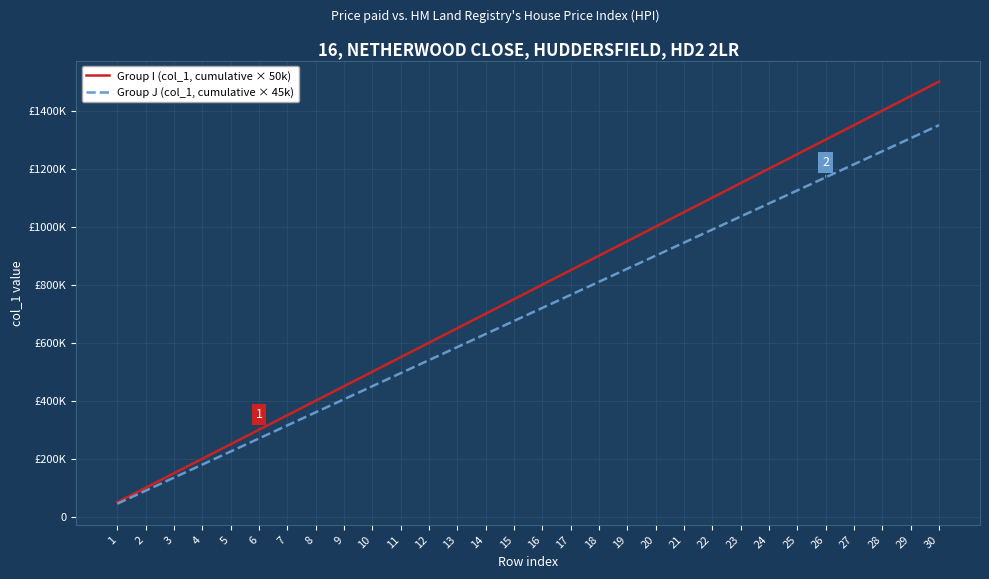

Which series has the largest total across all categories?

Group I (col_1, cumulative × 50k)